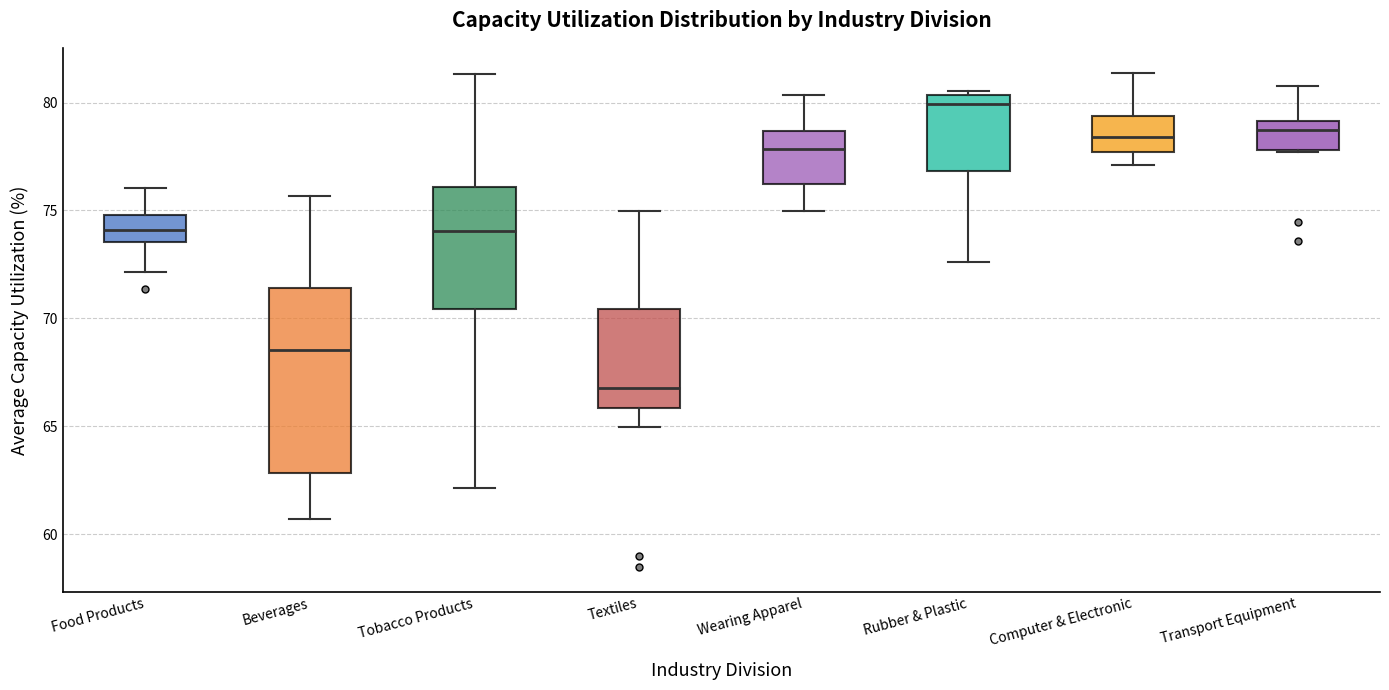

Reading left to right, transcribe this box plot: for each box, give where its median line is, the range the box spans, and where its two whiskers end, as read against the y-axis. The values are not printed on the chart, so give them approximately, as read against the axis.

Food Products: median 74.0, box 73.5 to 75.0, whiskers 72.0 to 76.0
Beverages: median 68.5, box 63.0 to 71.5, whiskers 60.5 to 75.5
Tobacco Products: median 74.0, box 70.5 to 76.0, whiskers 62.0 to 81.5
Textiles: median 67.0, box 66.0 to 70.5, whiskers 65.0 to 75.0
Wearing Apparel: median 78.0, box 76.0 to 78.5, whiskers 75.0 to 80.5
Rubber & Plastic: median 80.0, box 77.0 to 80.5, whiskers 72.5 to 80.5 (just above the box's upper edge)
Computer & Electronic: median 78.5, box 77.5 to 79.5, whiskers 77.0 to 81.5
Transport Equipment: median 78.5, box 78.0 to 79.0, whiskers 77.5 to 81.0